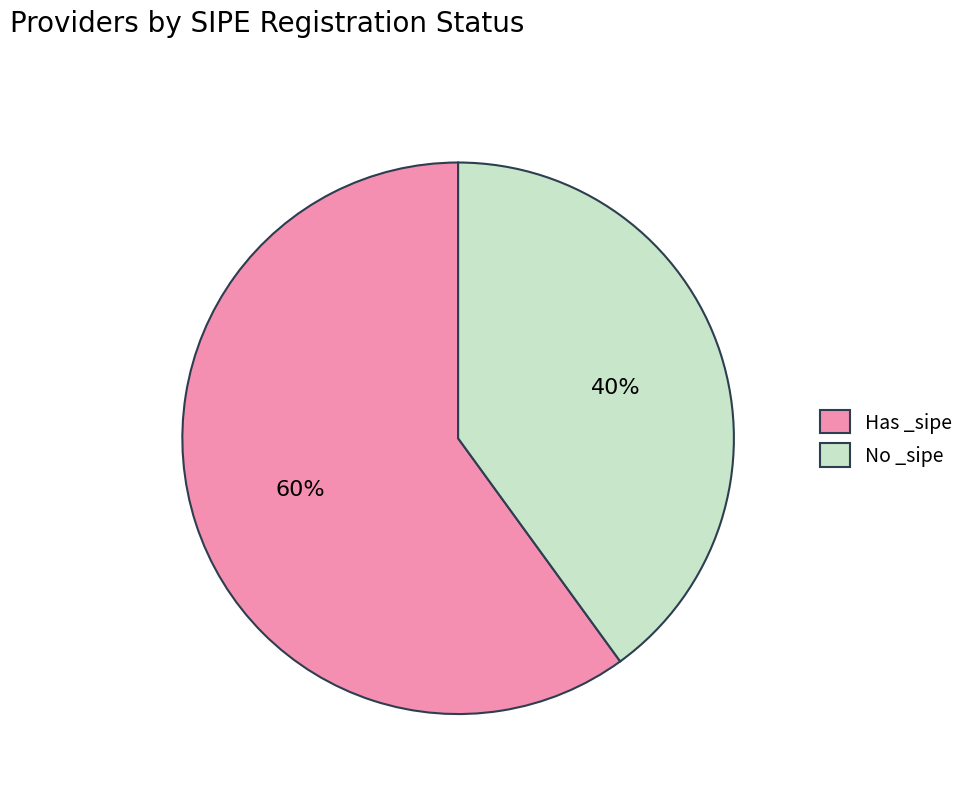

Combined, do No _sipe and Has _sipe account for over 50%?

Yes